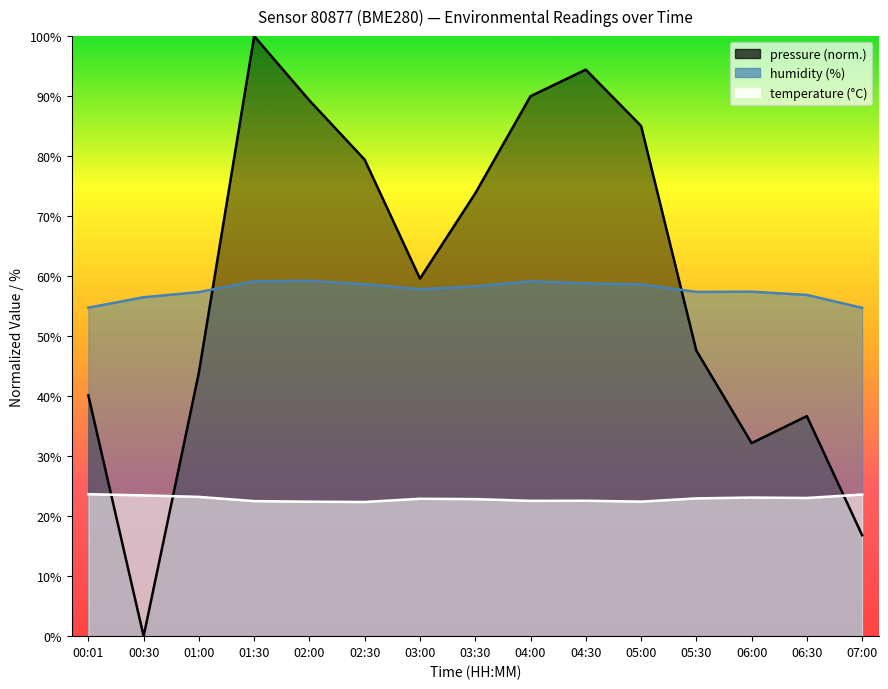

Reading left to right, transcribe all the data shown in this chart.

pressure: 40.1	0.0	44.0	100.0	89.3	79.4	59.6	73.8	90.0	94.4	85.0	47.6	32.2	36.7	16.8
temperature: 23.7	23.5	23.2	22.5	22.4	22.4	22.9	22.8	22.6	22.6	22.4	23.0	23.1	23.0	23.6
humidity: 54.7	56.5	57.3	59.1	59.2	58.6	57.8	58.3	59.2	58.8	58.6	57.4	57.4	56.9	54.7